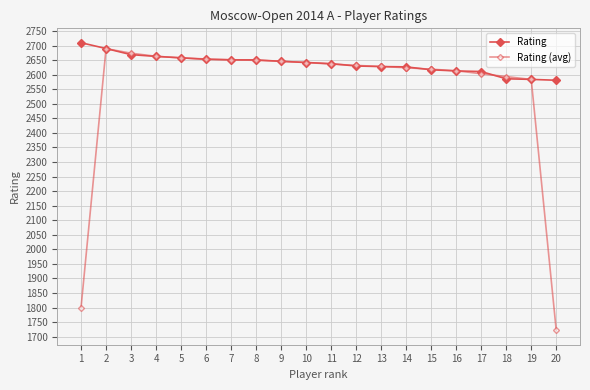

True or false: Rating (avg) has a value of 1165.9 at 18.

False